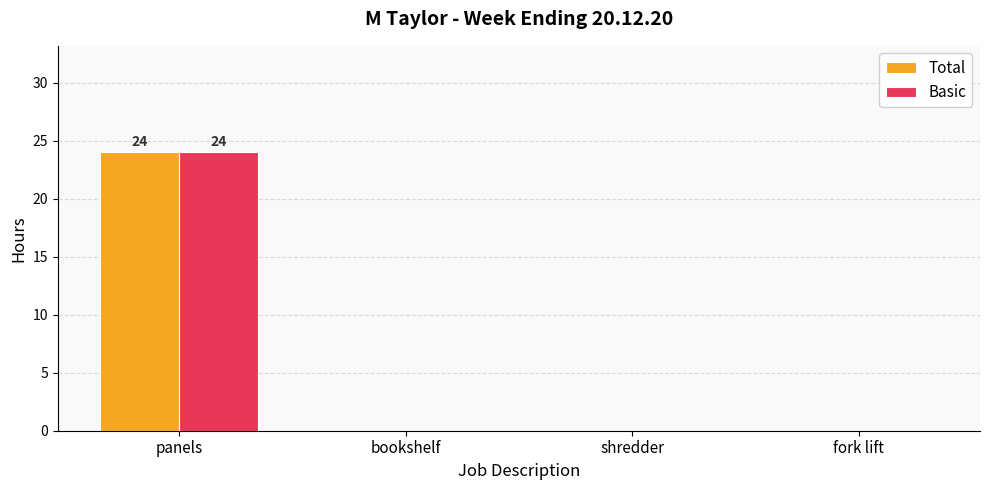

The Total series shows 7 at panels. True or false?

False